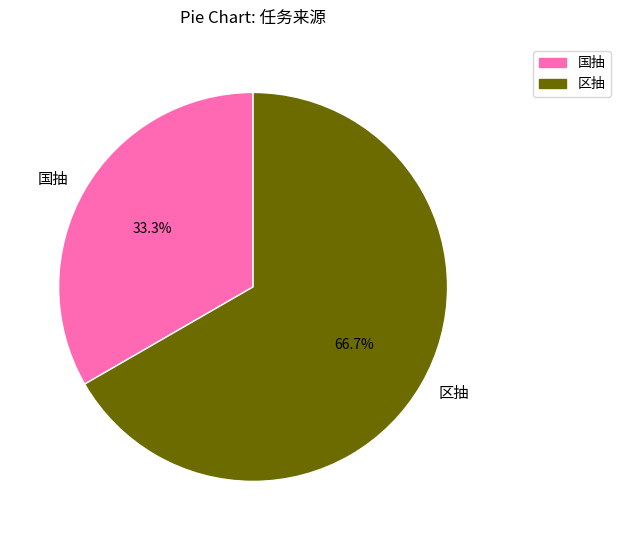

Is it true that 国抽 is 20% of the pie?

False